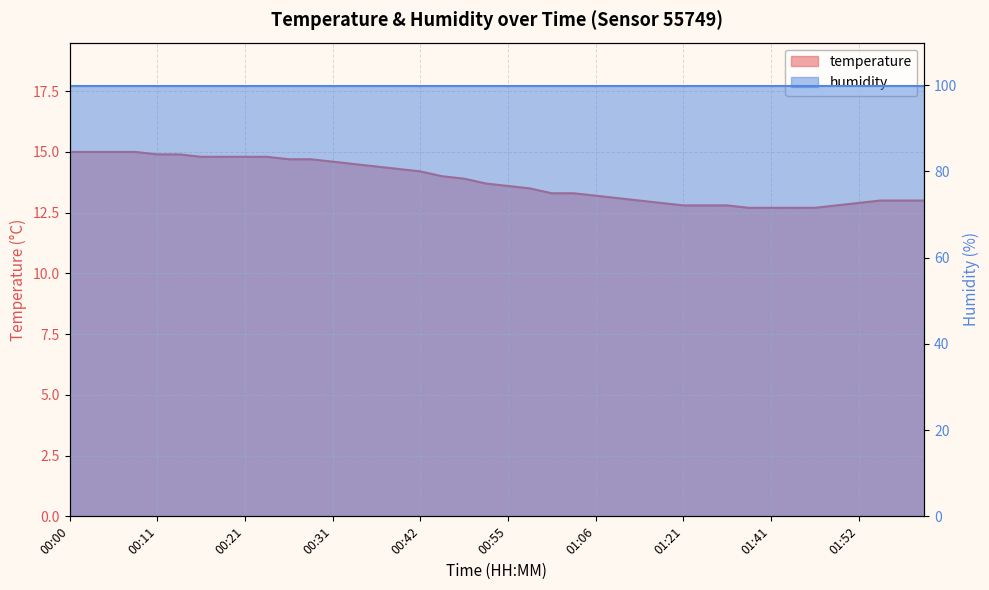

Rank the categories by value from lowest to highest.

01:35, 01:41, 01:44, 01:46, 01:21, 01:24, 01:32, 01:49, 01:18, 01:52, 01:15, 01:54, 01:57, 02:00, 01:09, 01:06, 01:00, 01:03, 00:58, 00:55, 00:52, 00:47, 00:44, 00:42, 00:39, 00:37, 00:34, 00:31, 00:26, 00:29, 00:16, 00:19, 00:21, 00:24, 00:11, 00:14, 00:00, 00:03, 00:06, 00:08